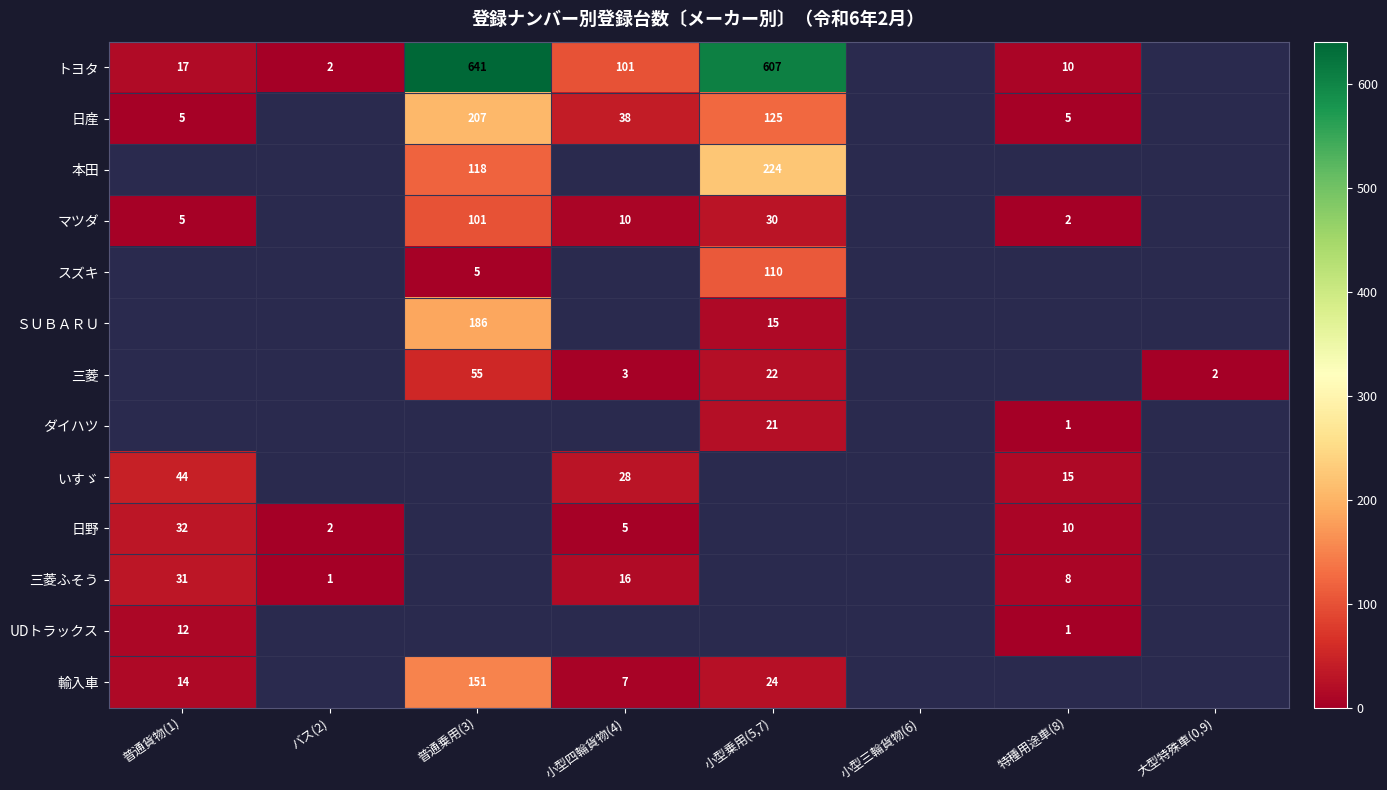

Is the value of ＳＵＢＡＲＵ at 普通乗用(3) greater than the value of 三菱ふそう at バス(2)?

Yes